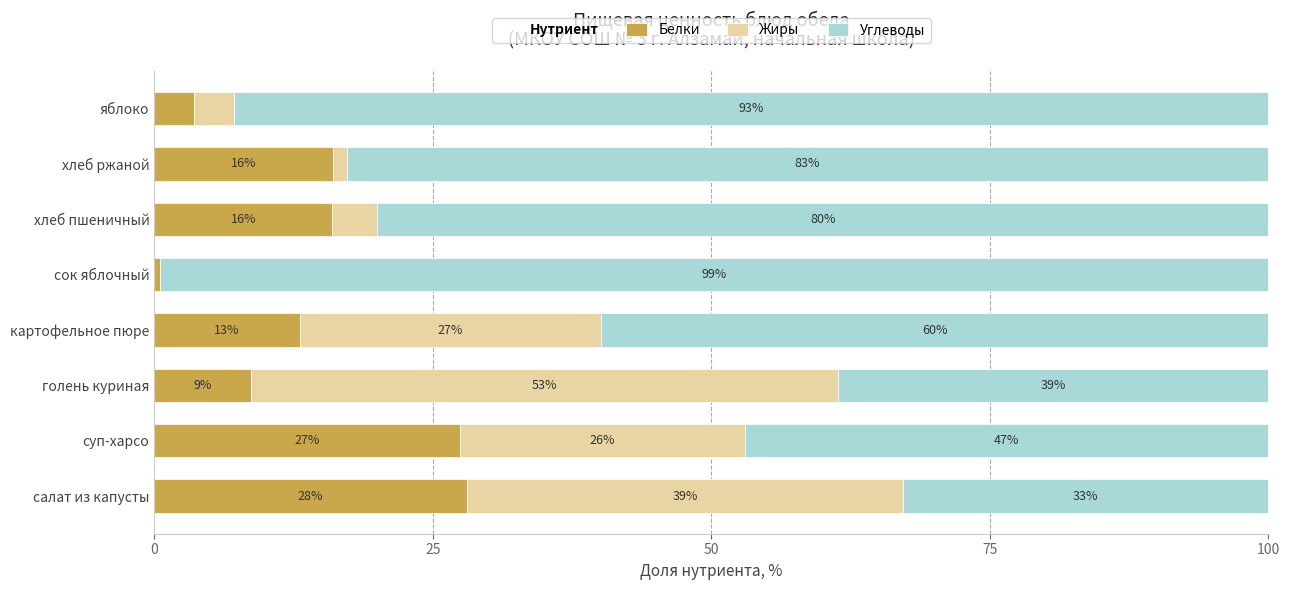

What is the average value of the Белки series?

14.2